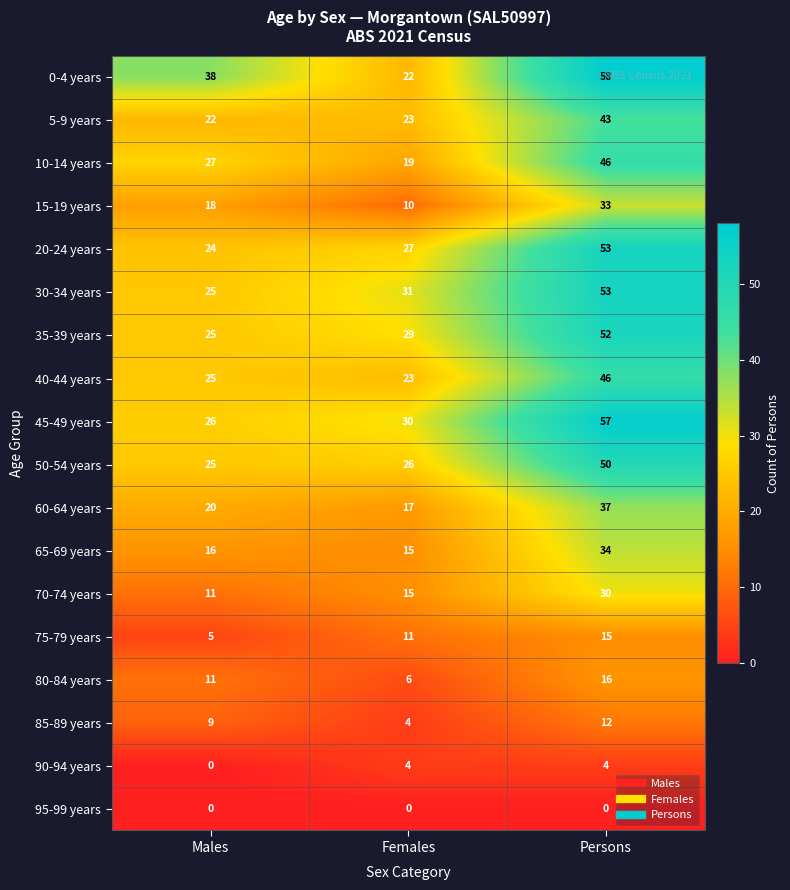

Which series has the widest spread of values?

0-4 years